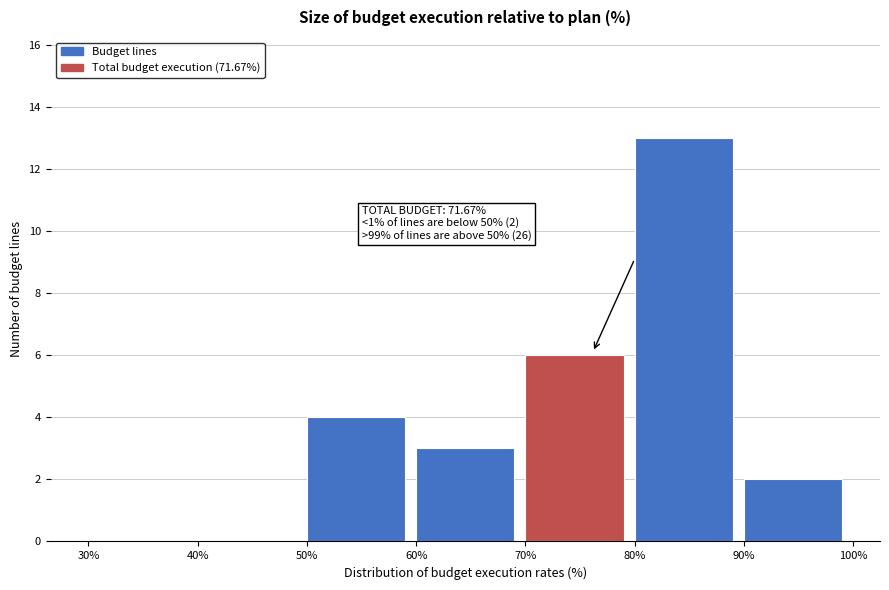

Which range on the x-axis has the tallest bar?

80% to 90%